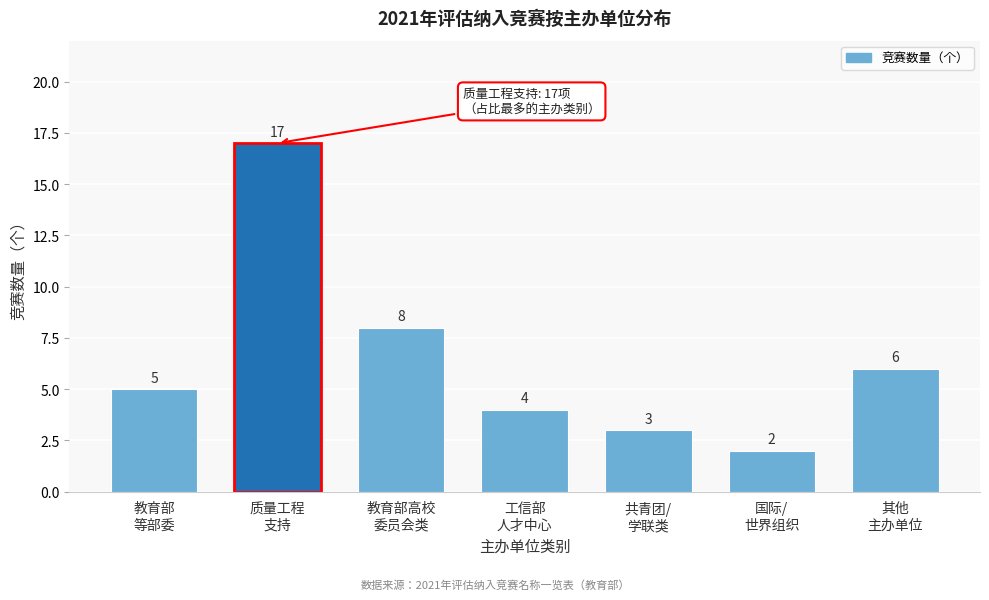

Reading right to left, list all the values displayed in this chart.

6	2	3	4	8	17	5